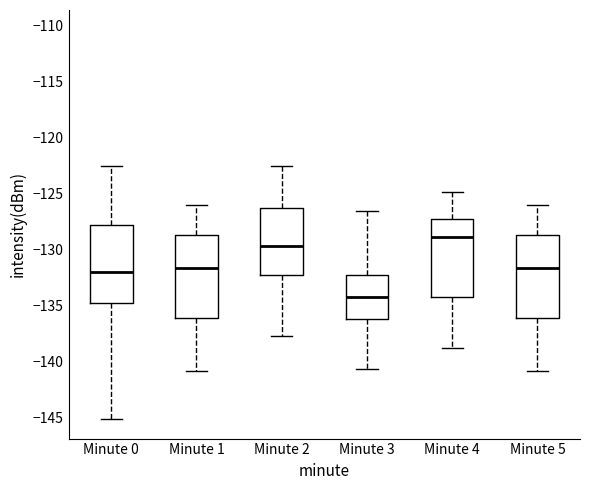

Which box has the lowest median line?

Minute 3